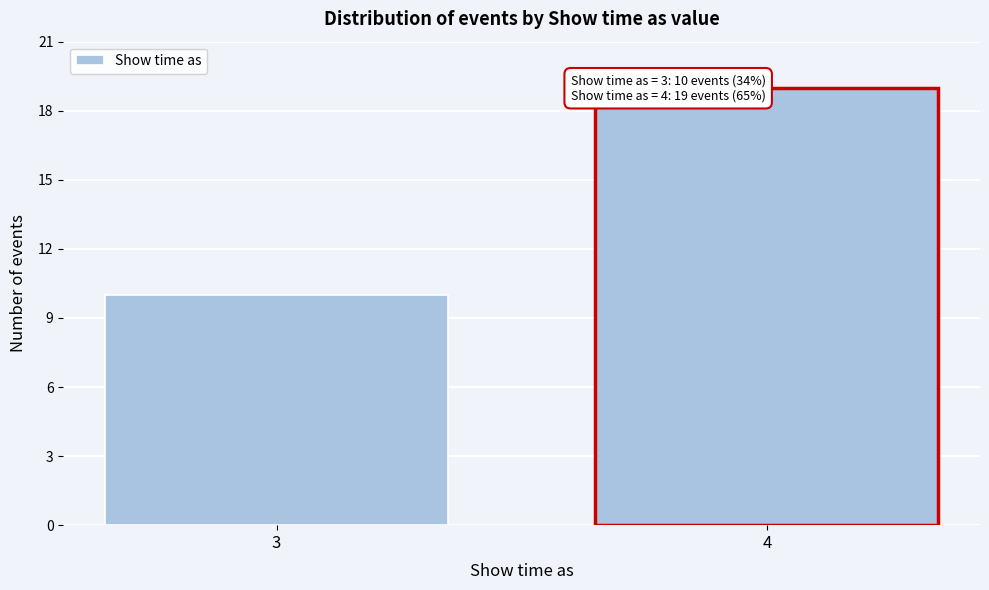

Reading right to left, transcribe all the data shown in this chart.

4=19	3=10